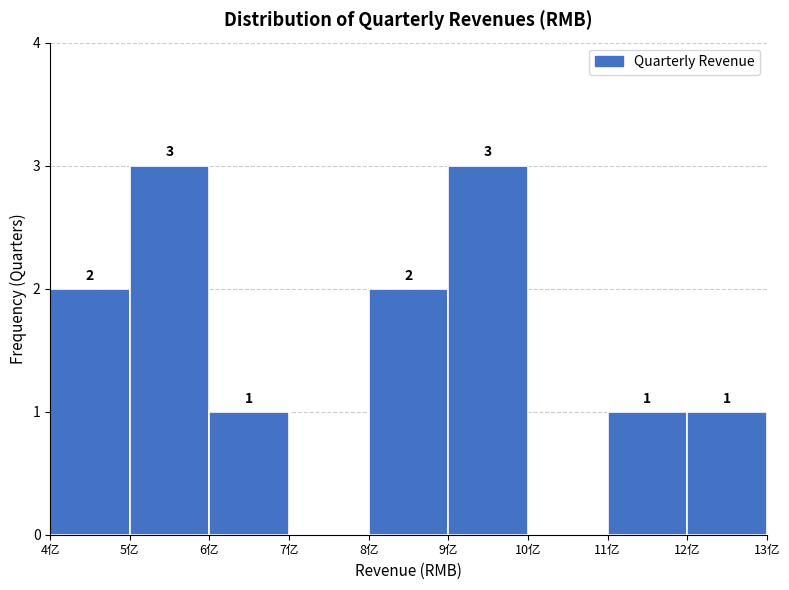

Reading right to left, extract all data points from this chart.

12亿=1	11亿=1	10亿=0	9亿=3	8亿=2	7亿=0	6亿=1	5亿=3	4亿=2